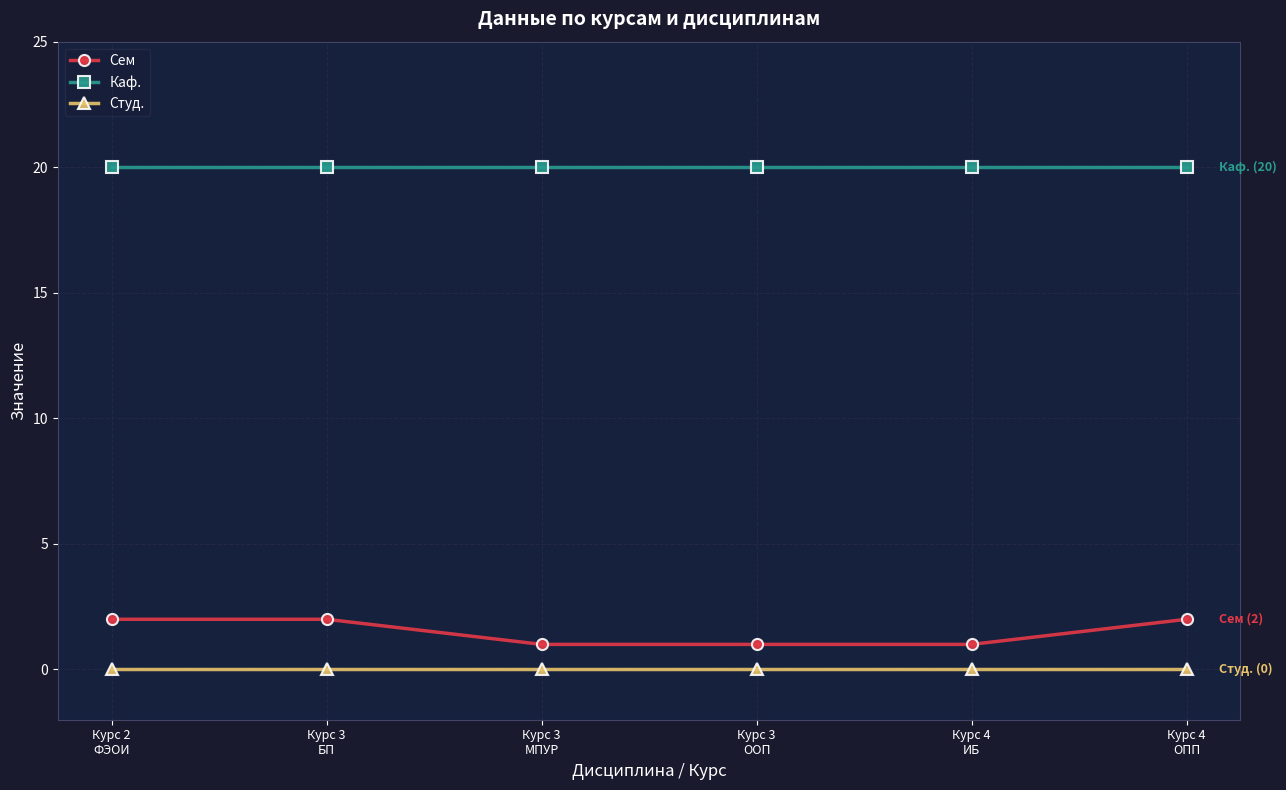

True or false: Студ. has more than 2 interior local peaks.

False